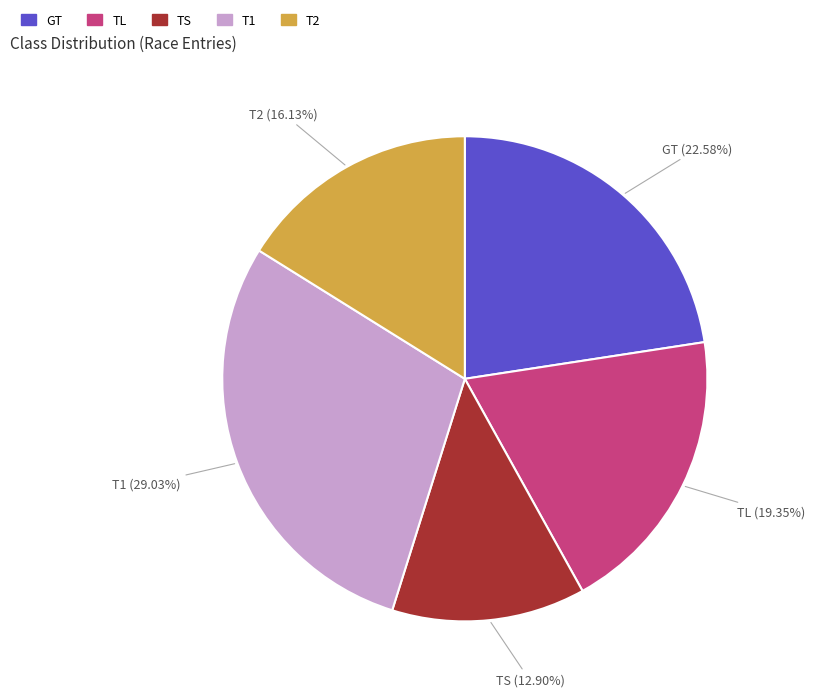

Is it true that TL is 28% of the pie?

False